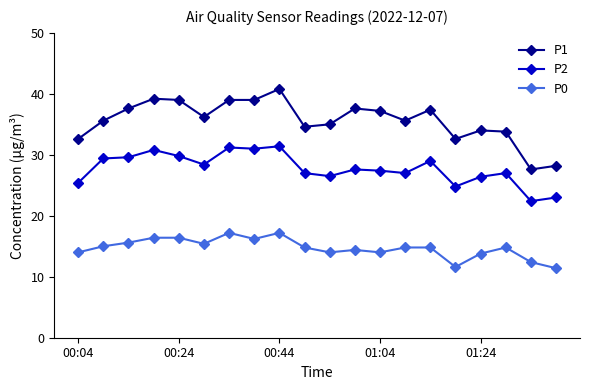

What is the maximum value shown in the chart?

40.8